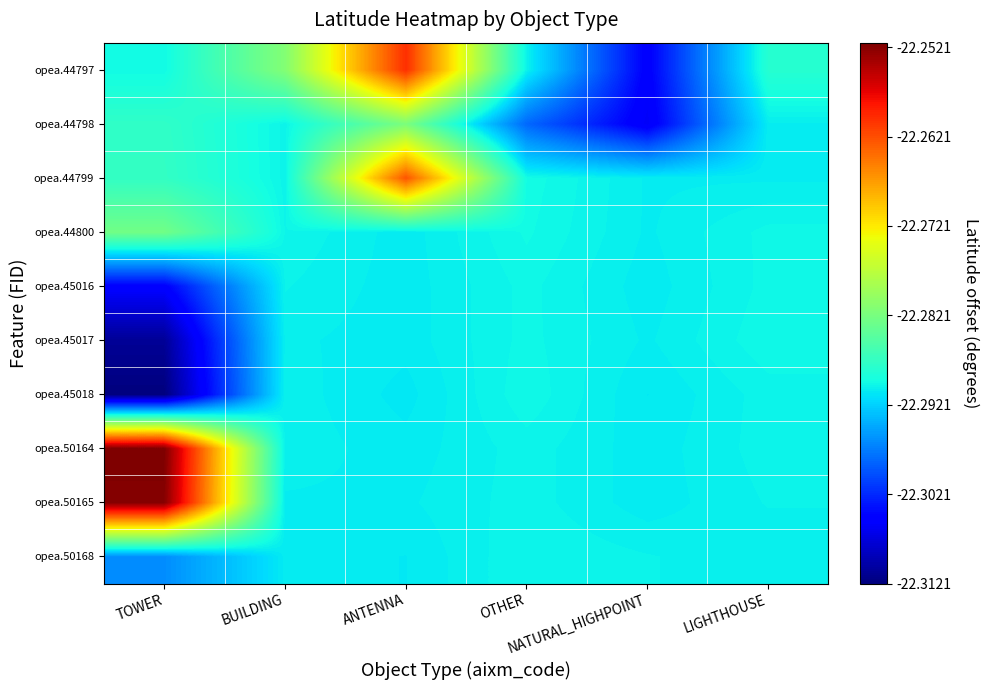

Between TOWER and OTHER, which is larger?

TOWER